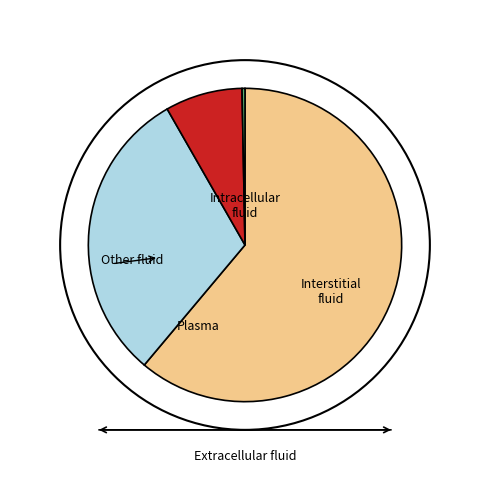

Is there a majority slice in this chart?

Yes